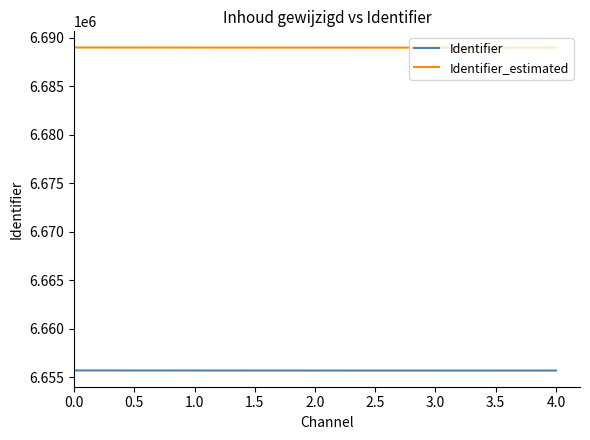

True or false: Identifier_estimated and Identifier intersect in this chart.

False